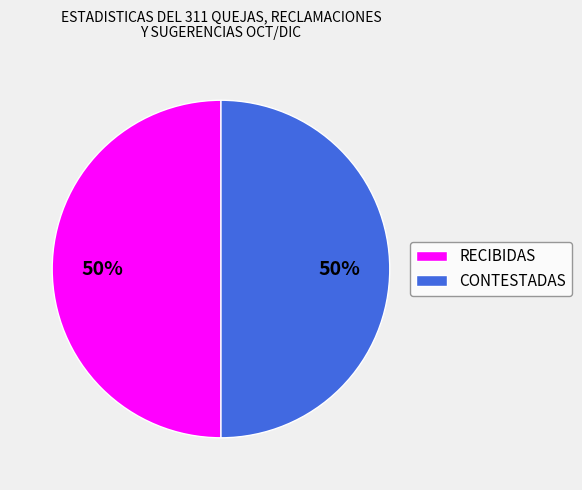

To the nearest percent, what is the combined percentage of RECIBIDAS and CONTESTADAS?

100%